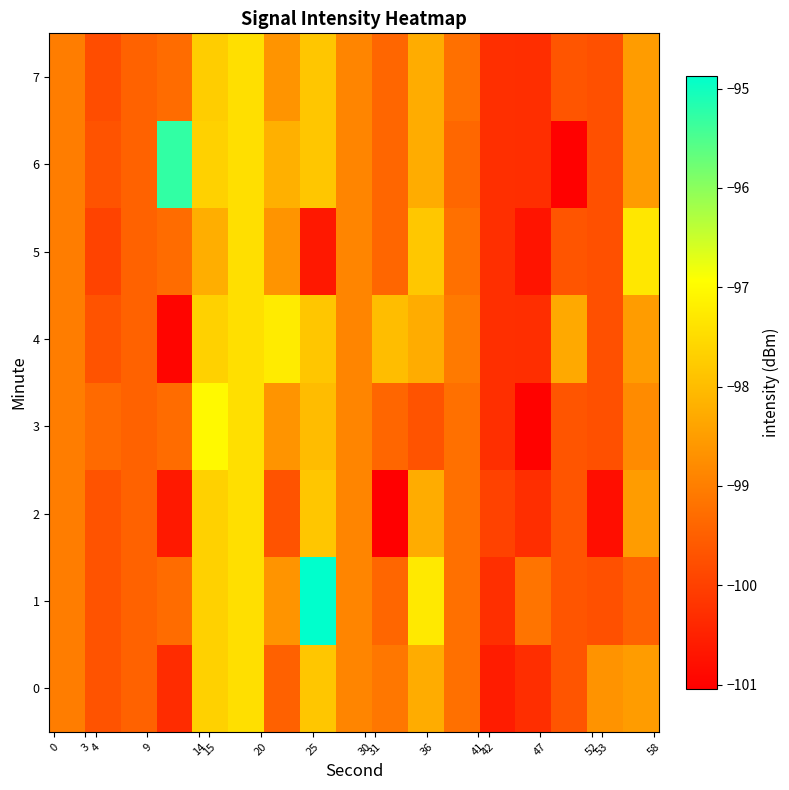

Reading left to right, transcribe all the data shown in this chart.

0: -99.0	-99.7	-99.5	-100.3	-97.7	-97.4	-99.5	-97.8	-98.9	-99.1	-98.3	-99.2	-100.6	-100.3	-99.7	-98.7	-98.5
1: -99.0	-99.7	-99.5	-99.3	-97.7	-97.4	-98.7	-94.9	-98.9	-99.4	-97.3	-99.2	-100.3	-99.2	-99.7	-99.7	-99.5
2: -99.0	-99.7	-99.5	-100.6	-97.7	-97.4	-99.7	-97.8	-98.9	-101.0	-98.3	-99.2	-100.0	-100.3	-99.7	-100.8	-98.5
3: -99.0	-99.3	-99.5	-99.3	-97.0	-97.4	-98.7	-98.0	-98.9	-99.4	-99.7	-99.2	-100.3	-101.0	-99.7	-99.7	-98.8
4: -99.0	-99.7	-99.5	-101.0	-97.7	-97.4	-97.2	-97.8	-98.9	-98.0	-98.3	-99.1	-100.3	-100.3	-98.3	-99.7	-98.5
5: -99.0	-100.0	-99.5	-99.3	-98.2	-97.4	-98.7	-100.7	-98.9	-99.4	-97.8	-99.2	-100.3	-100.7	-99.7	-99.7	-97.3
6: -99.0	-99.7	-99.5	-95.3	-97.7	-97.4	-98.2	-97.8	-98.9	-99.4	-98.3	-99.4	-100.3	-100.3	-101.0	-99.7	-98.5
7: -99.0	-99.8	-99.5	-99.3	-97.7	-97.4	-98.7	-97.8	-98.9	-99.4	-98.3	-99.2	-100.3	-100.3	-99.7	-99.7	-98.5